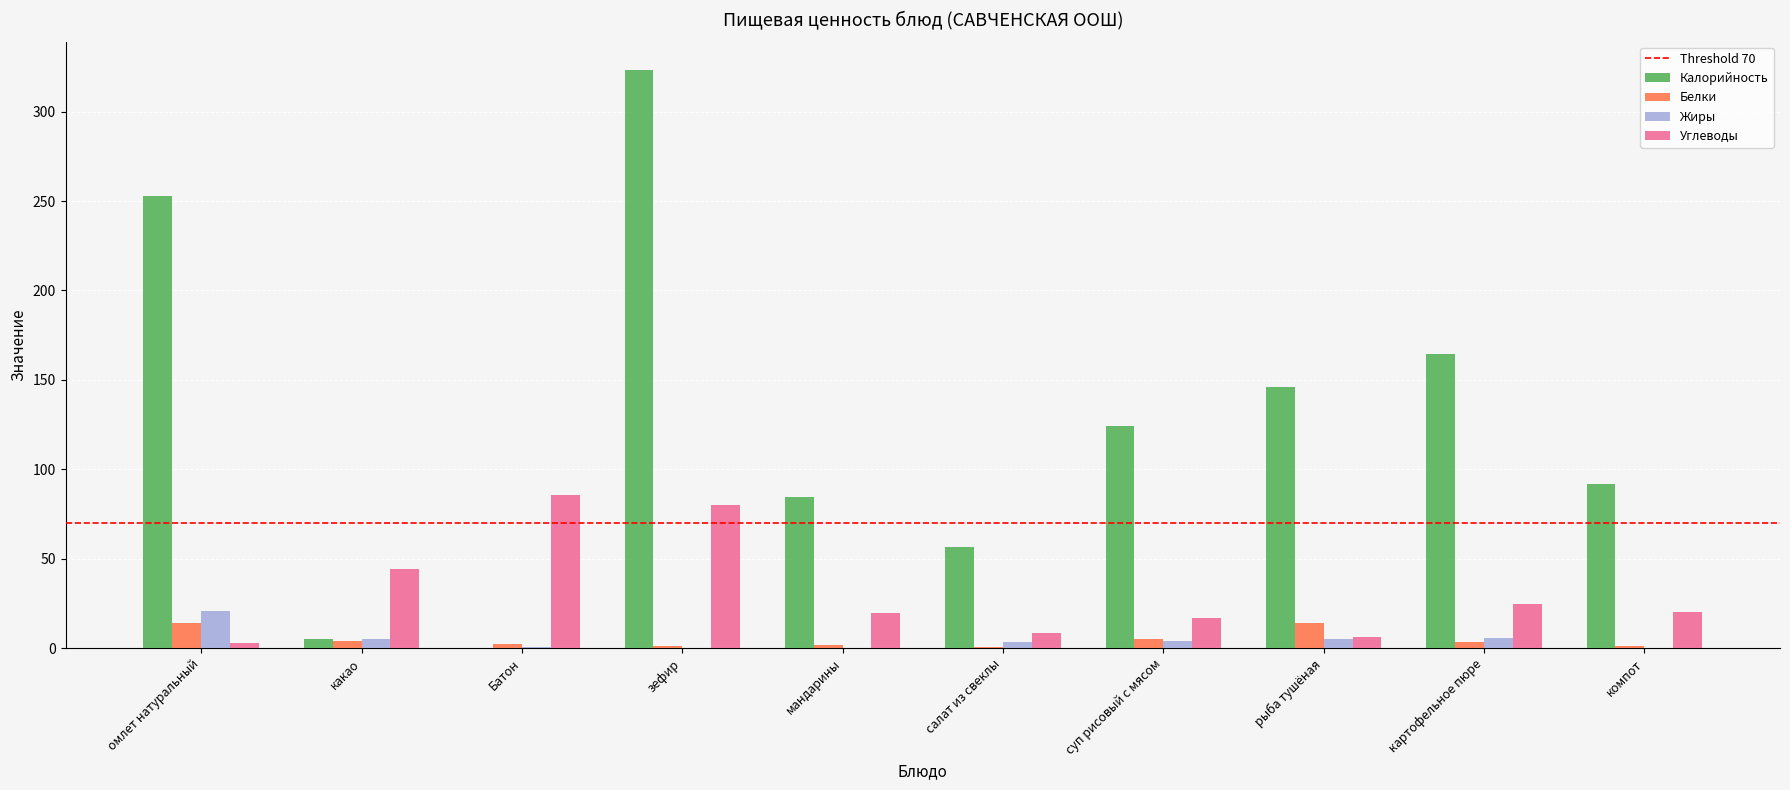

How many values in the Углеводы series exceed 20?

5